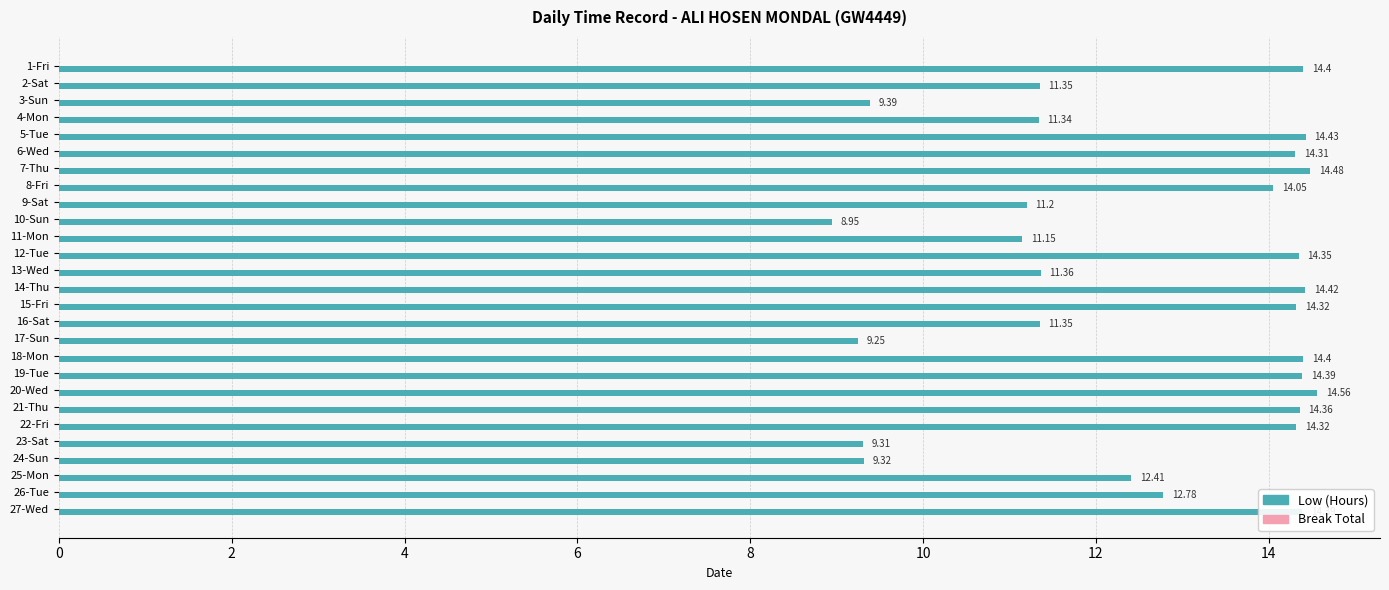

What is the ratio of the value at 23-Sat to the value at 3-Sun?

1.0